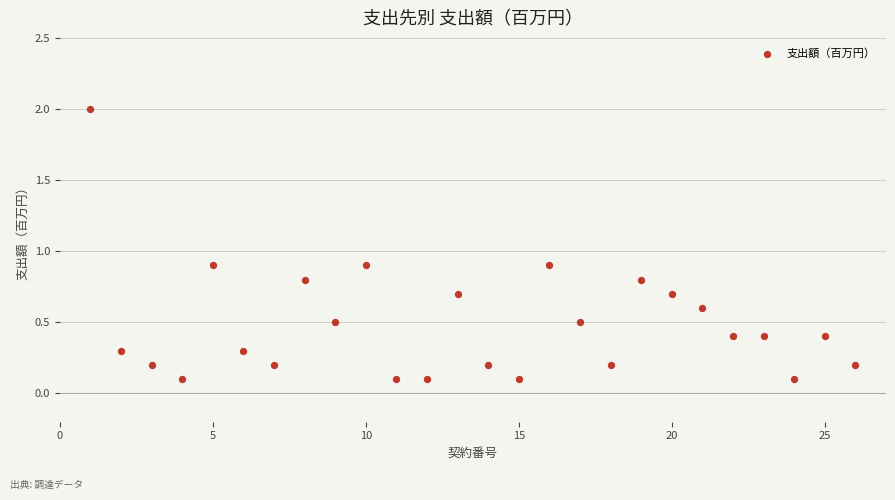

What is the range of Y values (max minus min)?

1.9